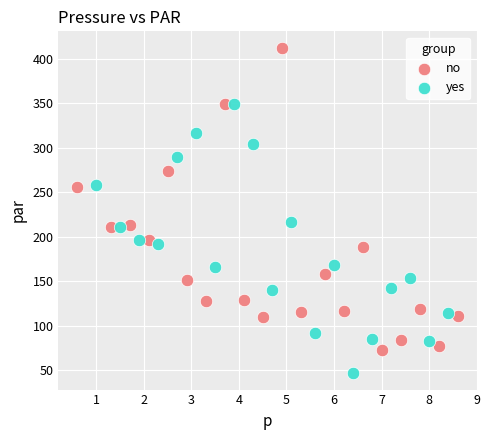

What are all the series names shown in the legend?

no, yes